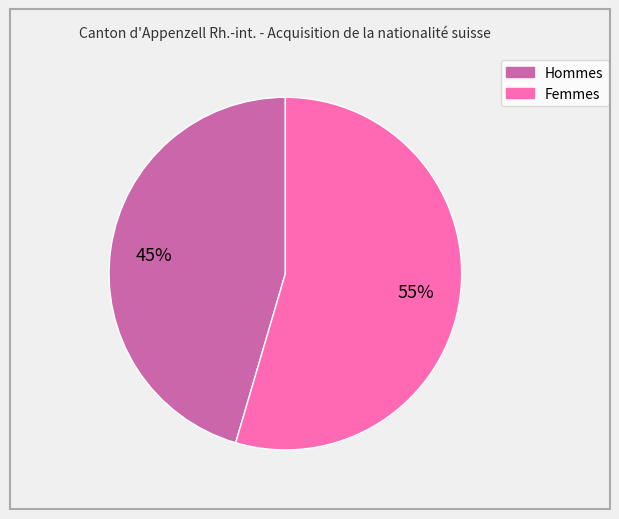

Between Hommes and Femmes, which is larger?

Femmes